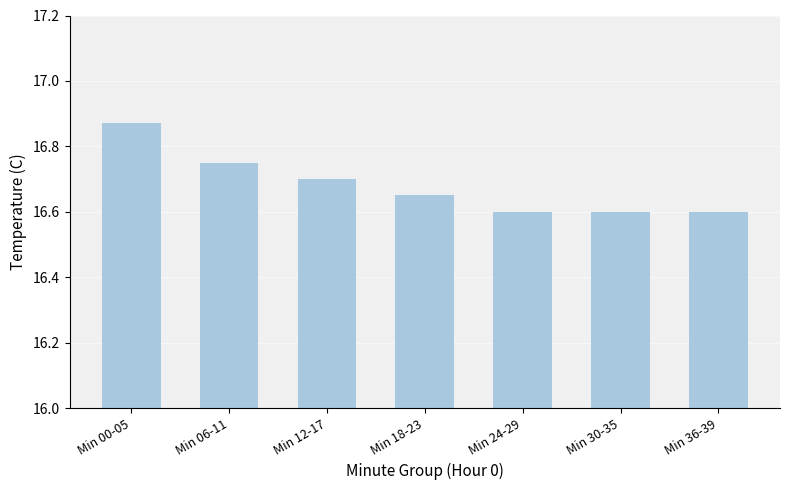

What is the sum of all values?

116.8